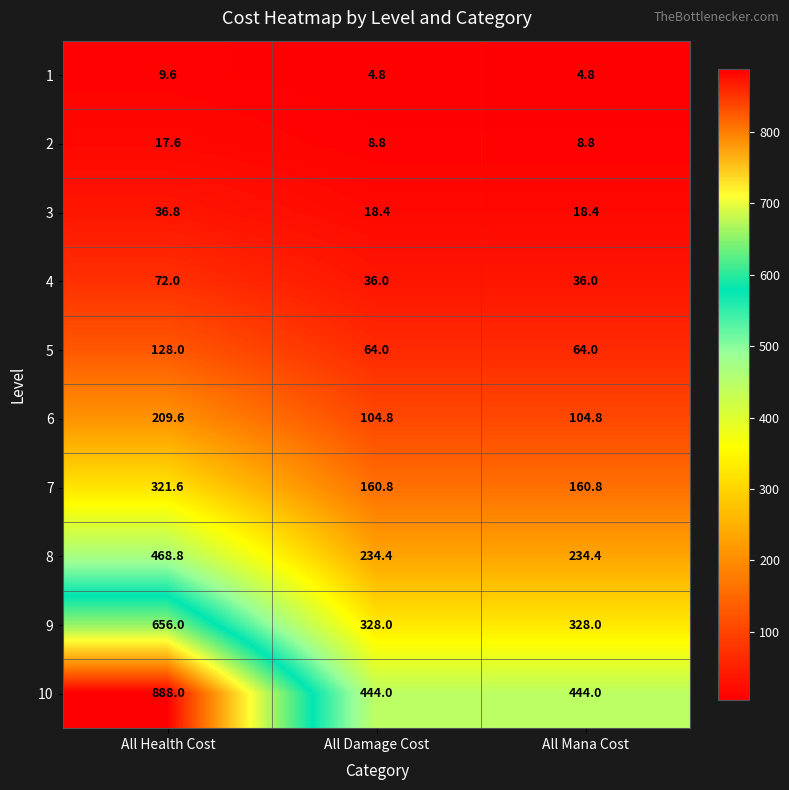

Reading left to right, transcribe all the data shown in this chart.

1: All Health Cost=9.6	All Damage Cost=4.8	All Mana Cost=4.8
2: All Health Cost=17.6	All Damage Cost=8.8	All Mana Cost=8.8
3: All Health Cost=36.8	All Damage Cost=18.4	All Mana Cost=18.4
4: All Health Cost=72.0	All Damage Cost=36.0	All Mana Cost=36.0
5: All Health Cost=128.0	All Damage Cost=64.0	All Mana Cost=64.0
6: All Health Cost=209.6	All Damage Cost=104.8	All Mana Cost=104.8
7: All Health Cost=321.6	All Damage Cost=160.8	All Mana Cost=160.8
8: All Health Cost=468.8	All Damage Cost=234.4	All Mana Cost=234.4
9: All Health Cost=656.0	All Damage Cost=328.0	All Mana Cost=328.0
10: All Health Cost=888.0	All Damage Cost=444.0	All Mana Cost=444.0